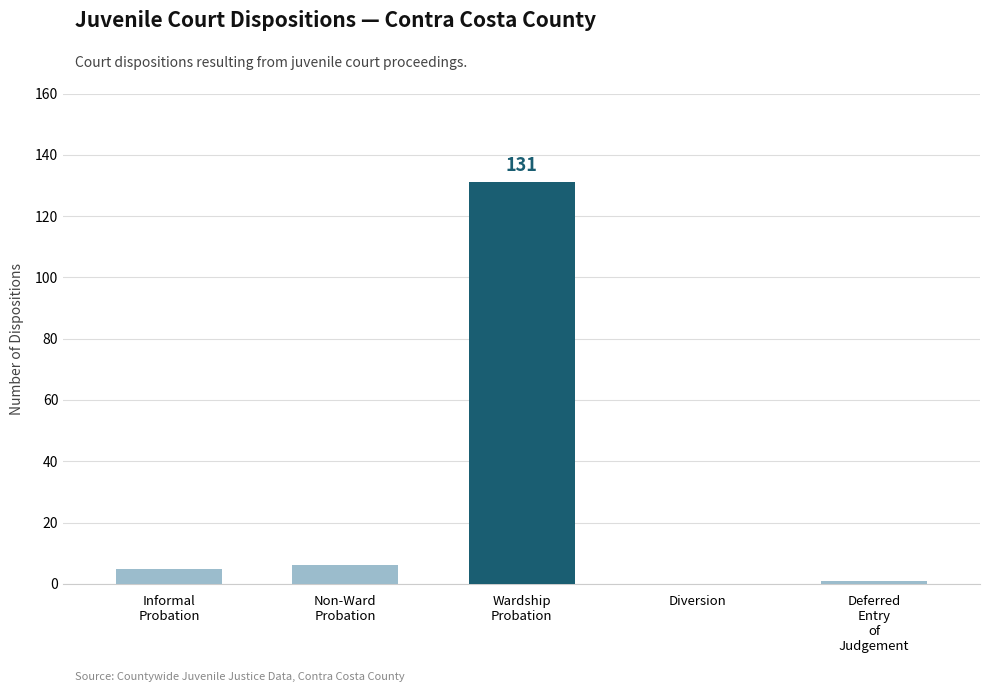

True or false: the data shows 131 at Wardship
Probation.

True